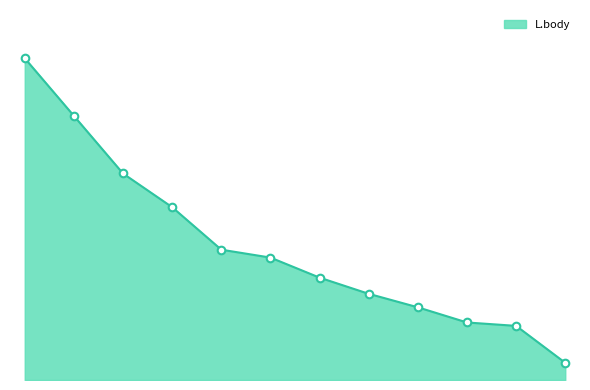

Does the chart have visible grid lines?

No